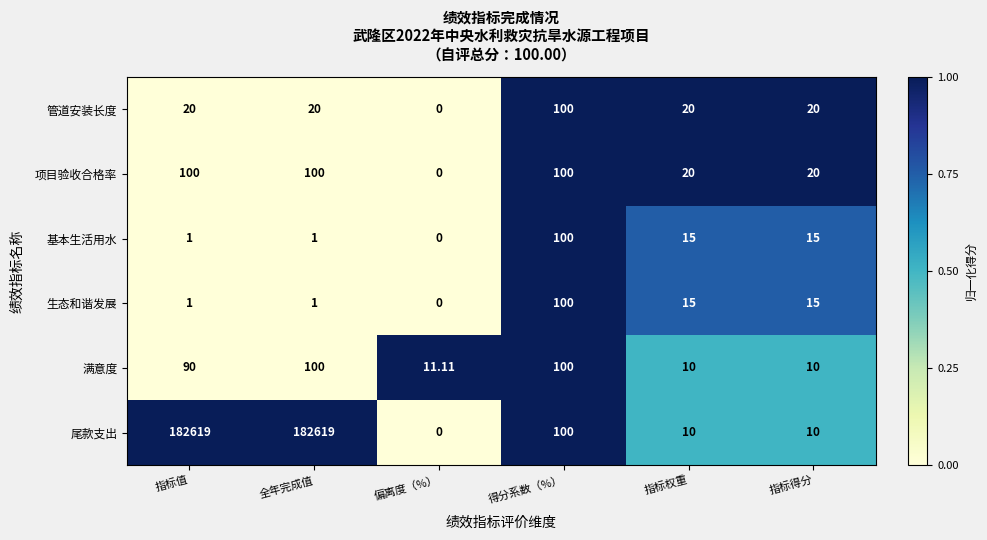

Which label corresponds to the smallest value in the chart?

偏离度（%）